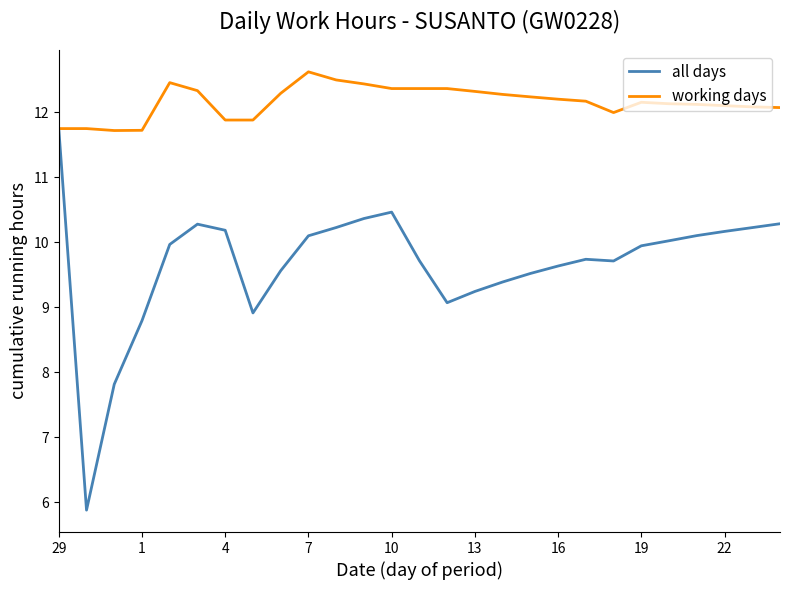

What is the sum of all all days values?

261.0